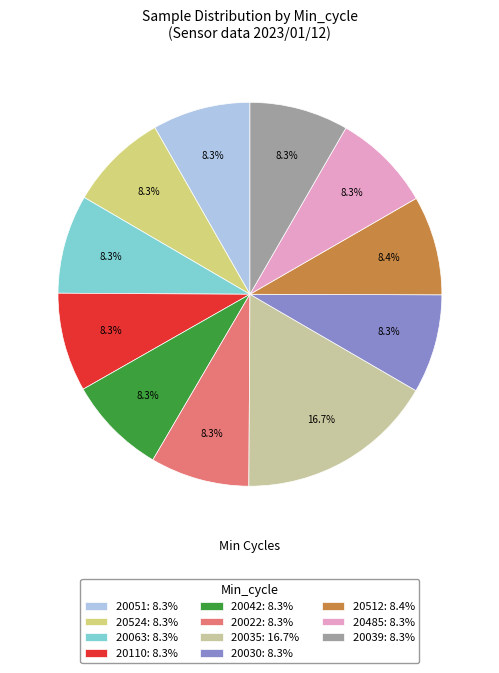

What percentage is NOT represented by 20110: 8.3%?

91.7%